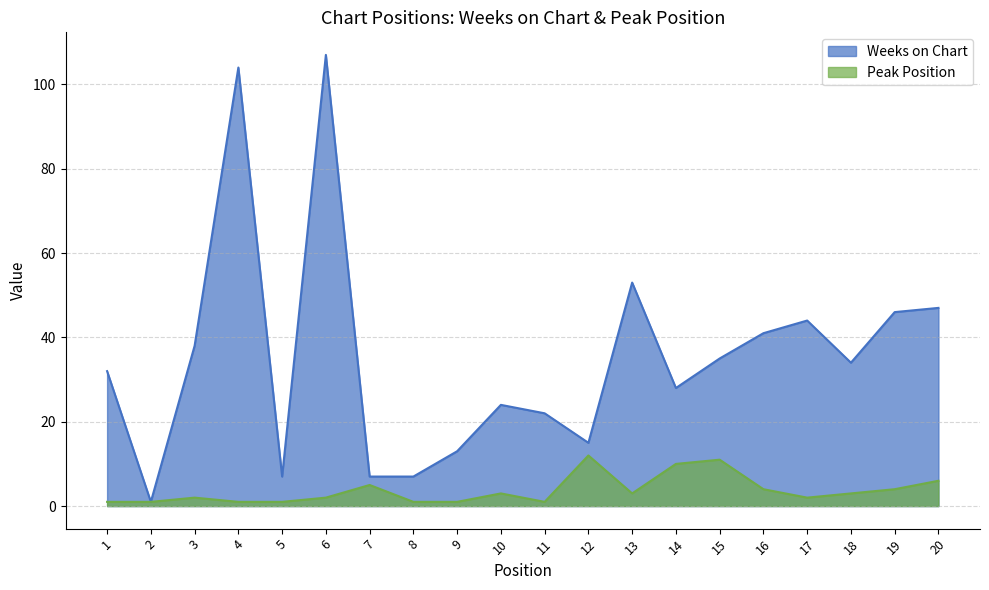

Where is Weeks on Chart nearest to the value 54?

13